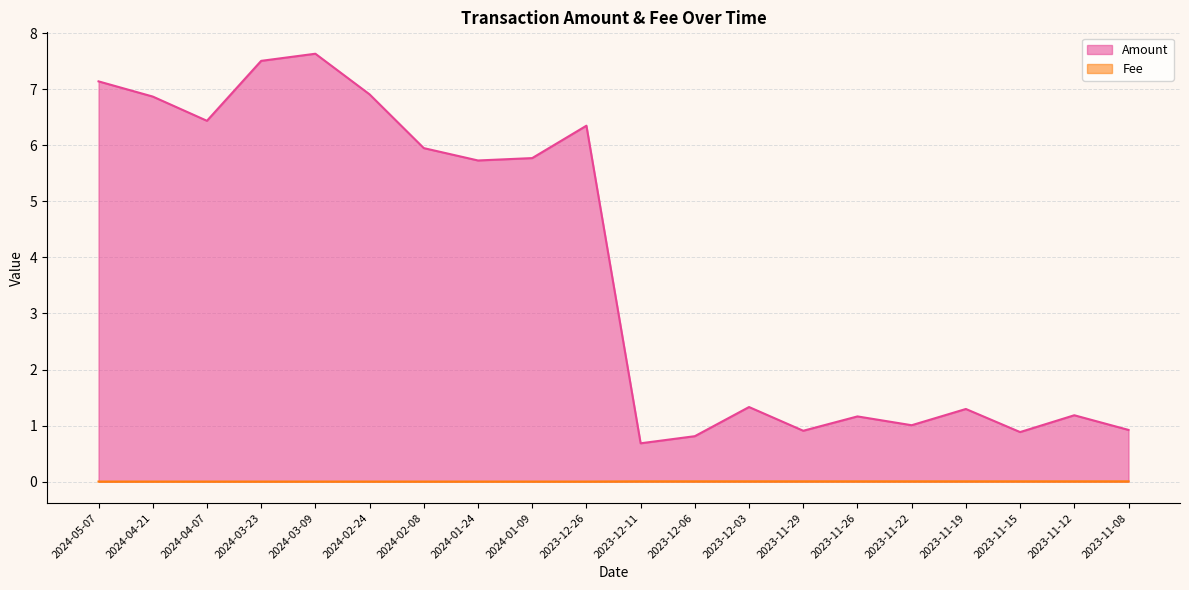

Is the value of Amount at 2024-04-07 greater than the value of Fee at 2024-05-07?

Yes